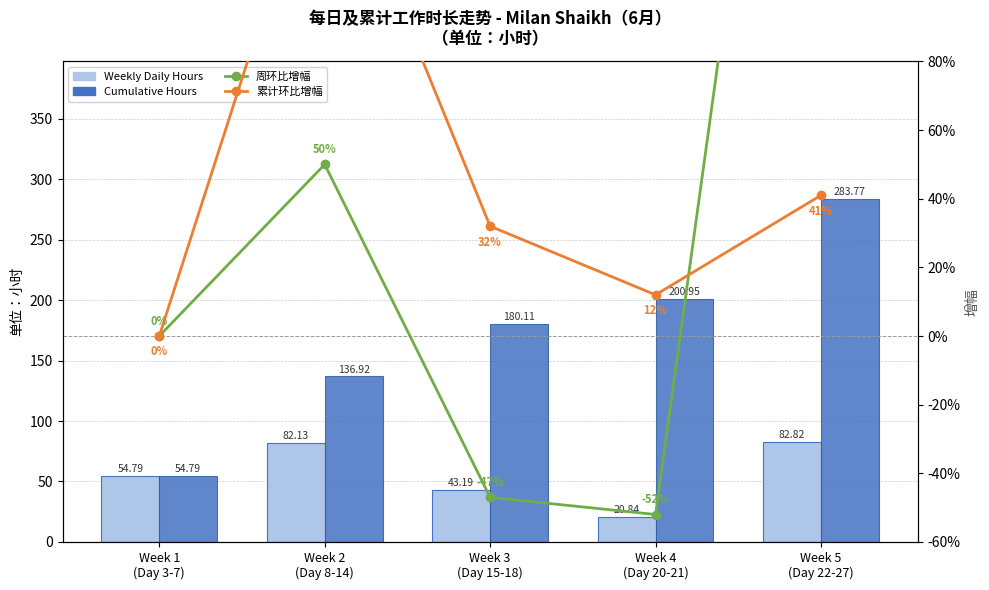

True or false: 周环比增幅 has a value of 297.0 at Week 5
(Day 22-27).

True